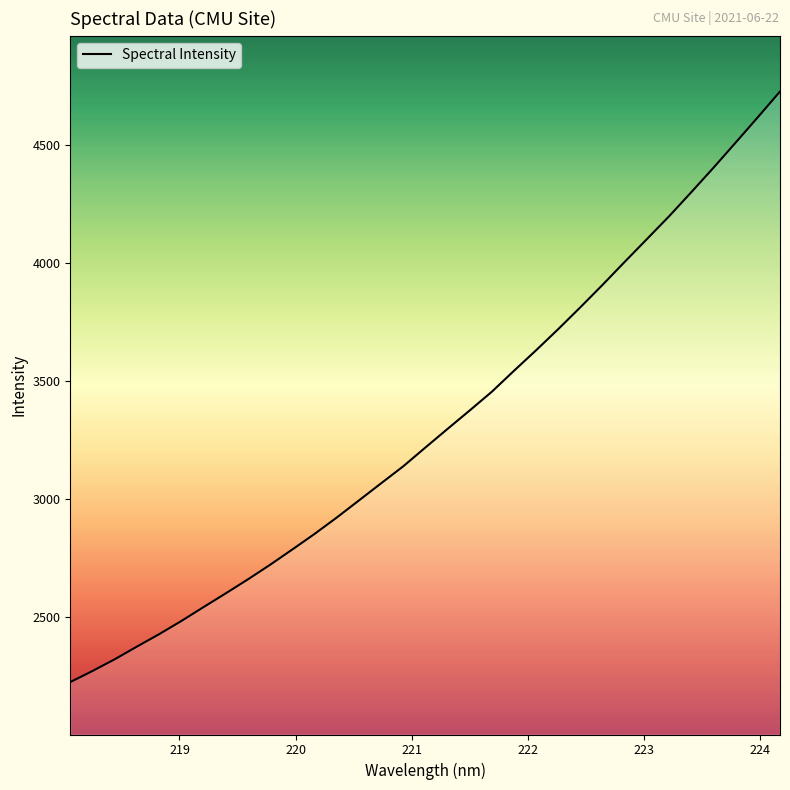

How many categories are shown in the chart?

33